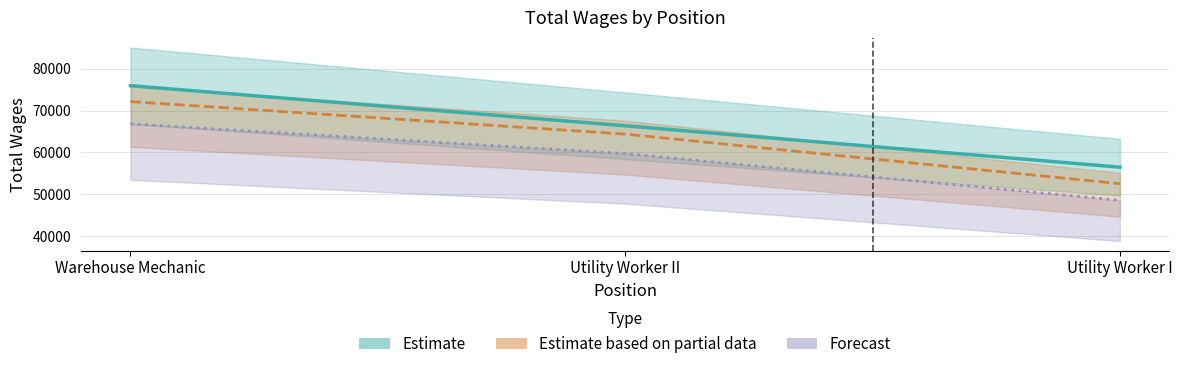

Which label corresponds to the smallest value in the chart?

Utility Worker I